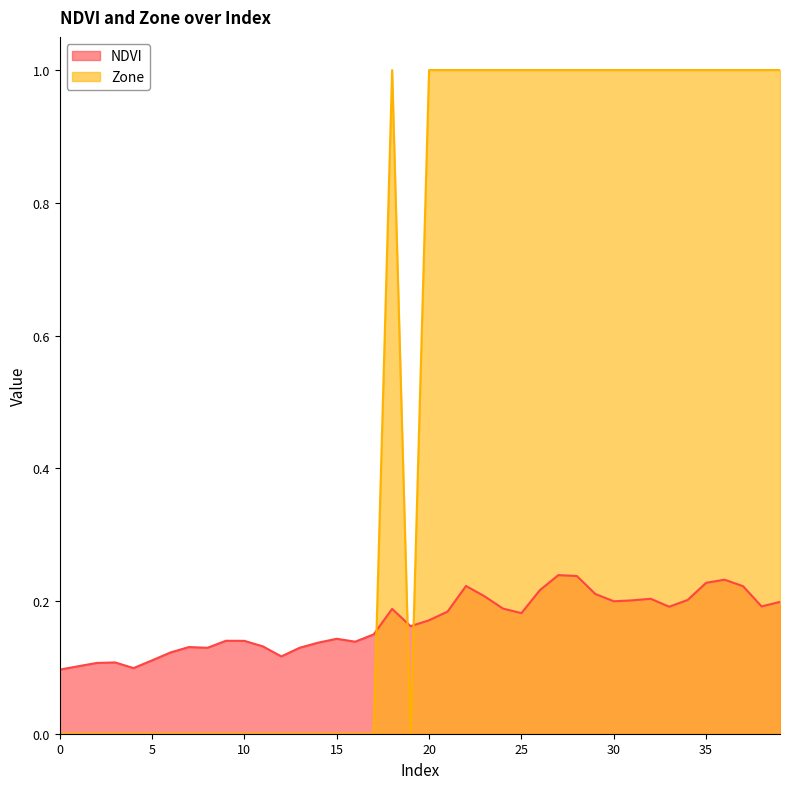

How many lines are shown in the chart?

2